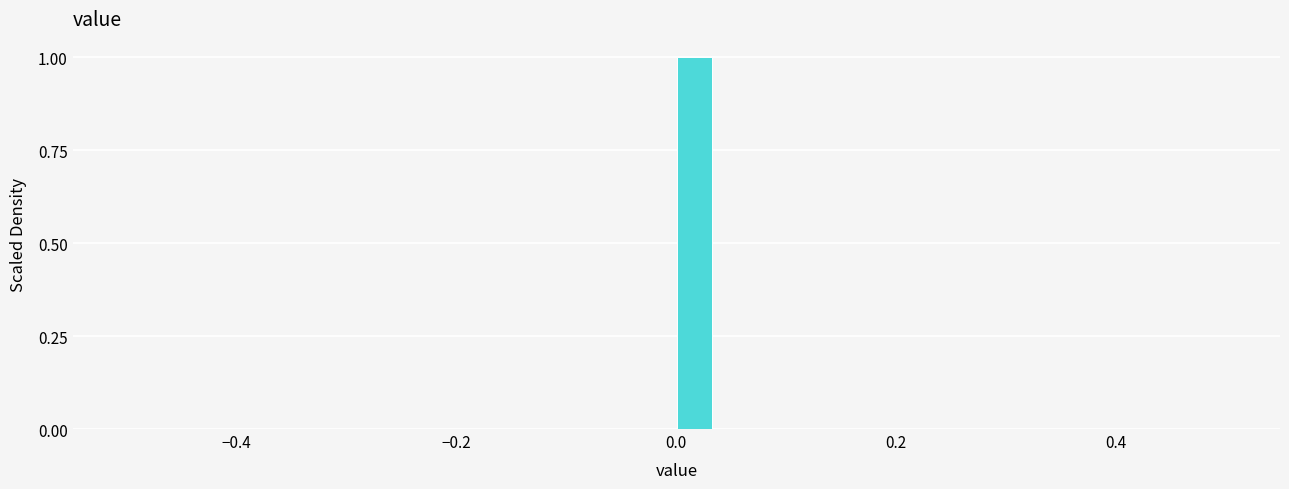

Around what value on the x-axis is the tallest bar? Give the approximate position of its centre, as read against the axis.

0.02